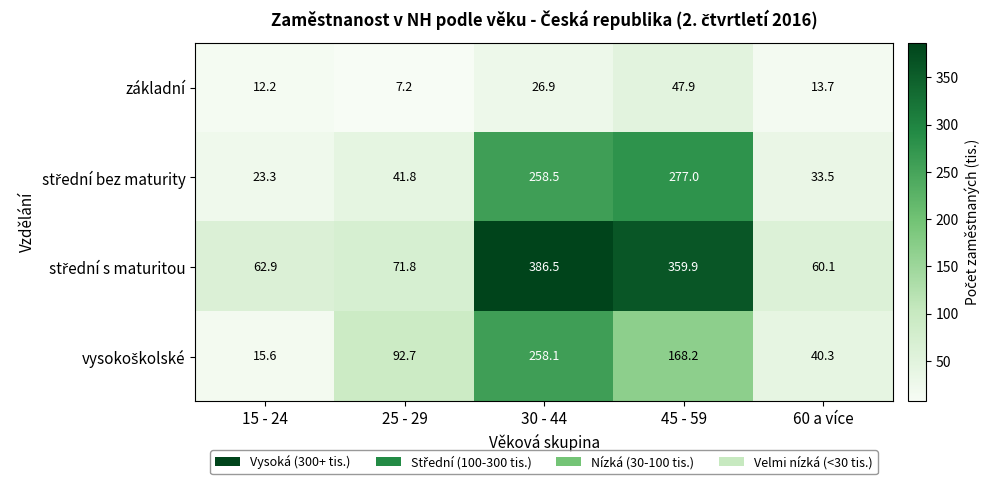

What is the difference between the maximum and minimum values in the základní series?

40.7